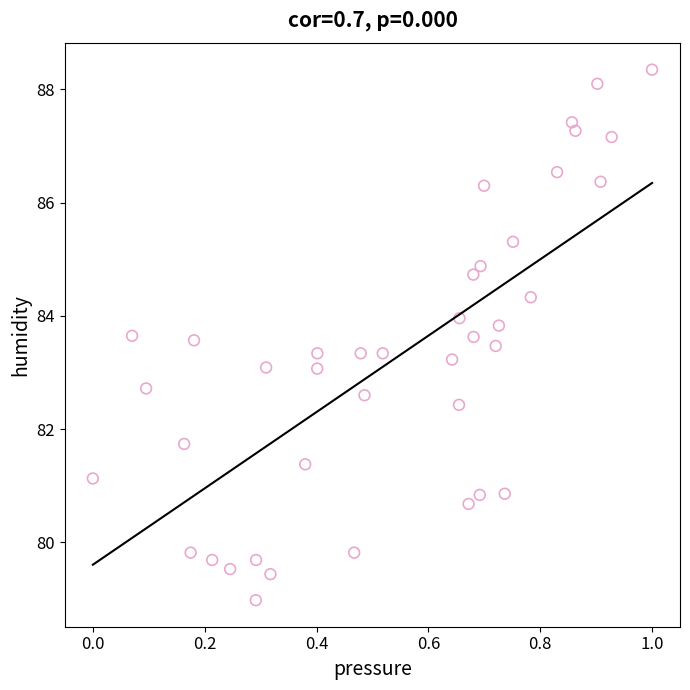

What is the range of X values (max minus min)?

1.0